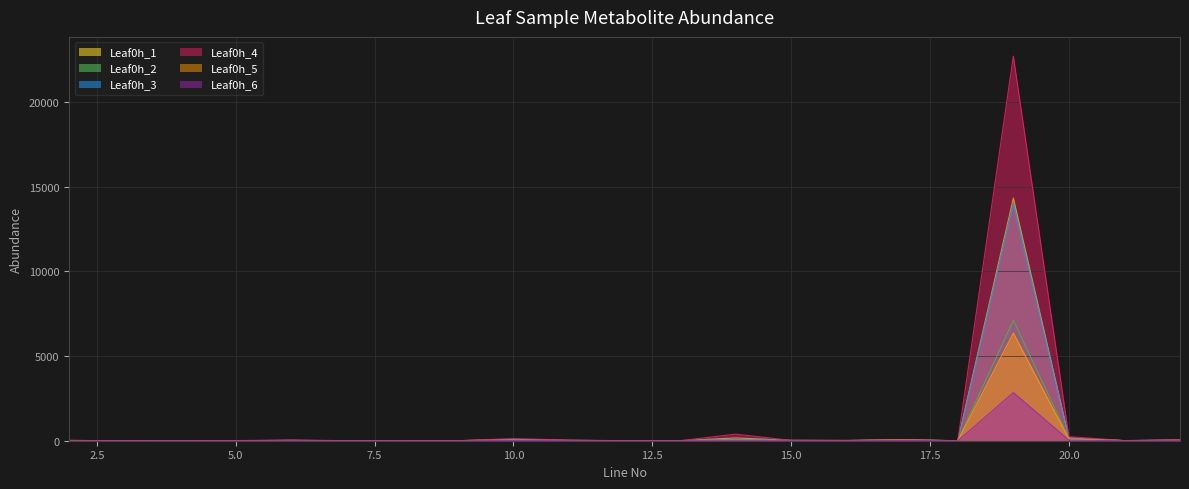

True or false: Leaf0h_6 and Leaf0h_5 cross at least once.

False